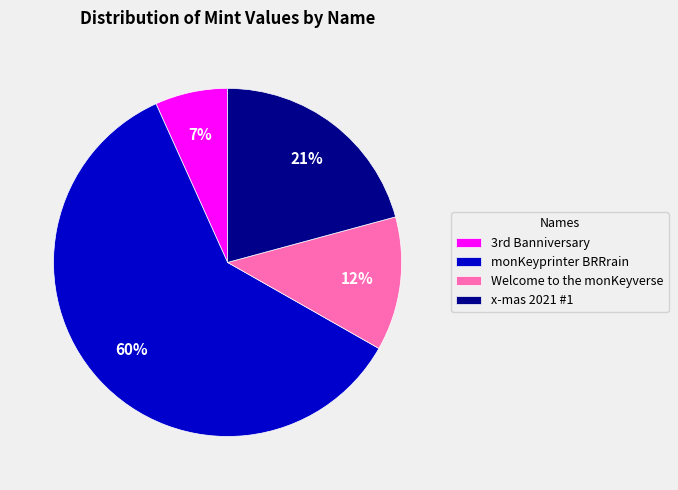

Approximately how many times larger is the value at monKeyprinter BRRrain compared to x-mas 2021 #1?

2.9